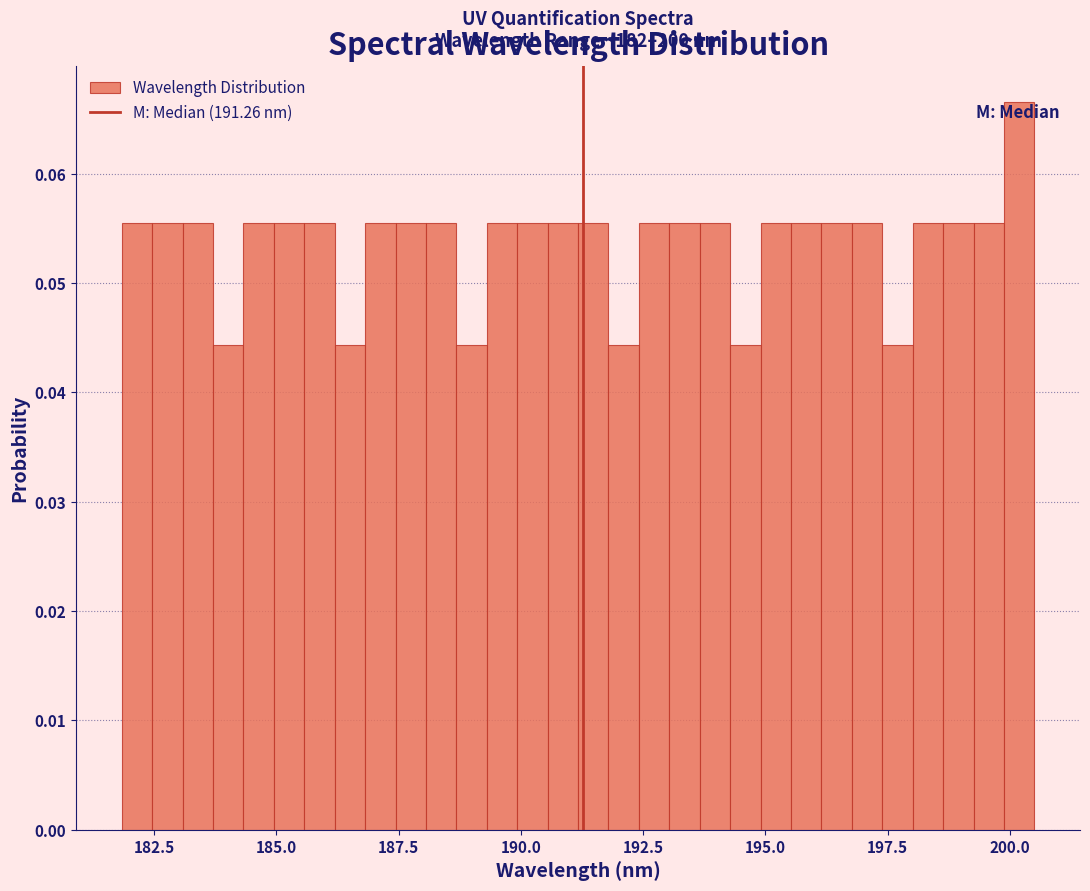

Read against the x-axis, roughly where is the centre of the tallest bar?

200.0